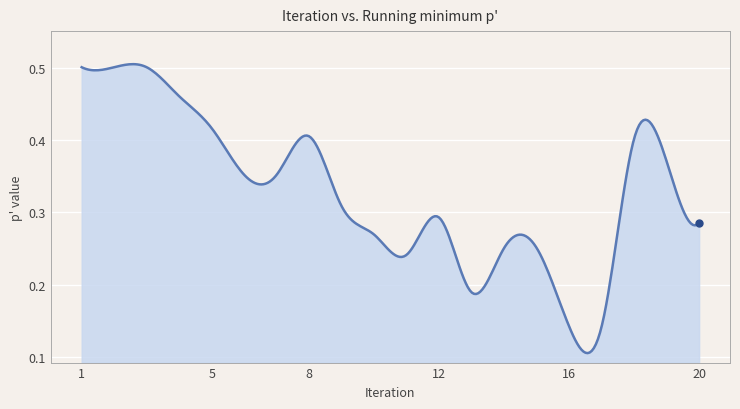

Reading left to right, transcribe all the data shown in this chart.

1=0.5	2=0.5	3=0.5	4=0.5	5=0.4	6=0.4	7=0.4	8=0.4	9=0.3	10=0.3	11=0.2	12=0.3	13=0.2	14=0.3	15=0.3	16=0.1	17=0.1	18=0.4	19=0.4	20=0.3